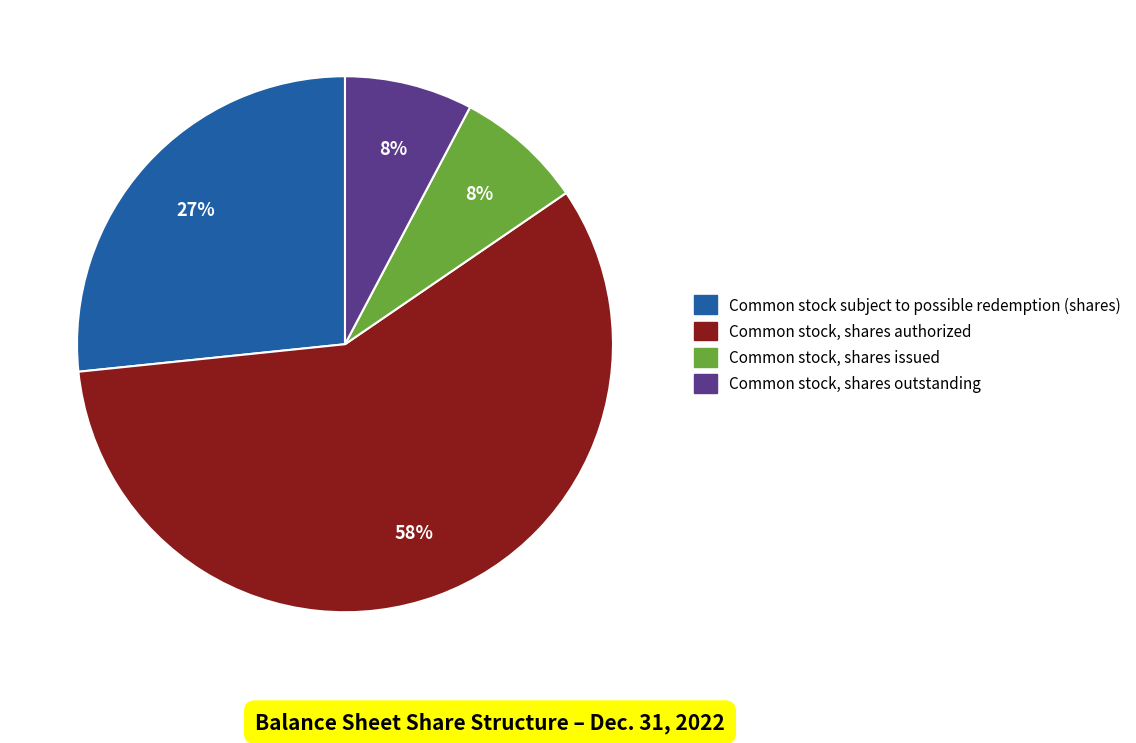

The Common stock, shares outstanding slice represents 1% of the pie. True or false?

False